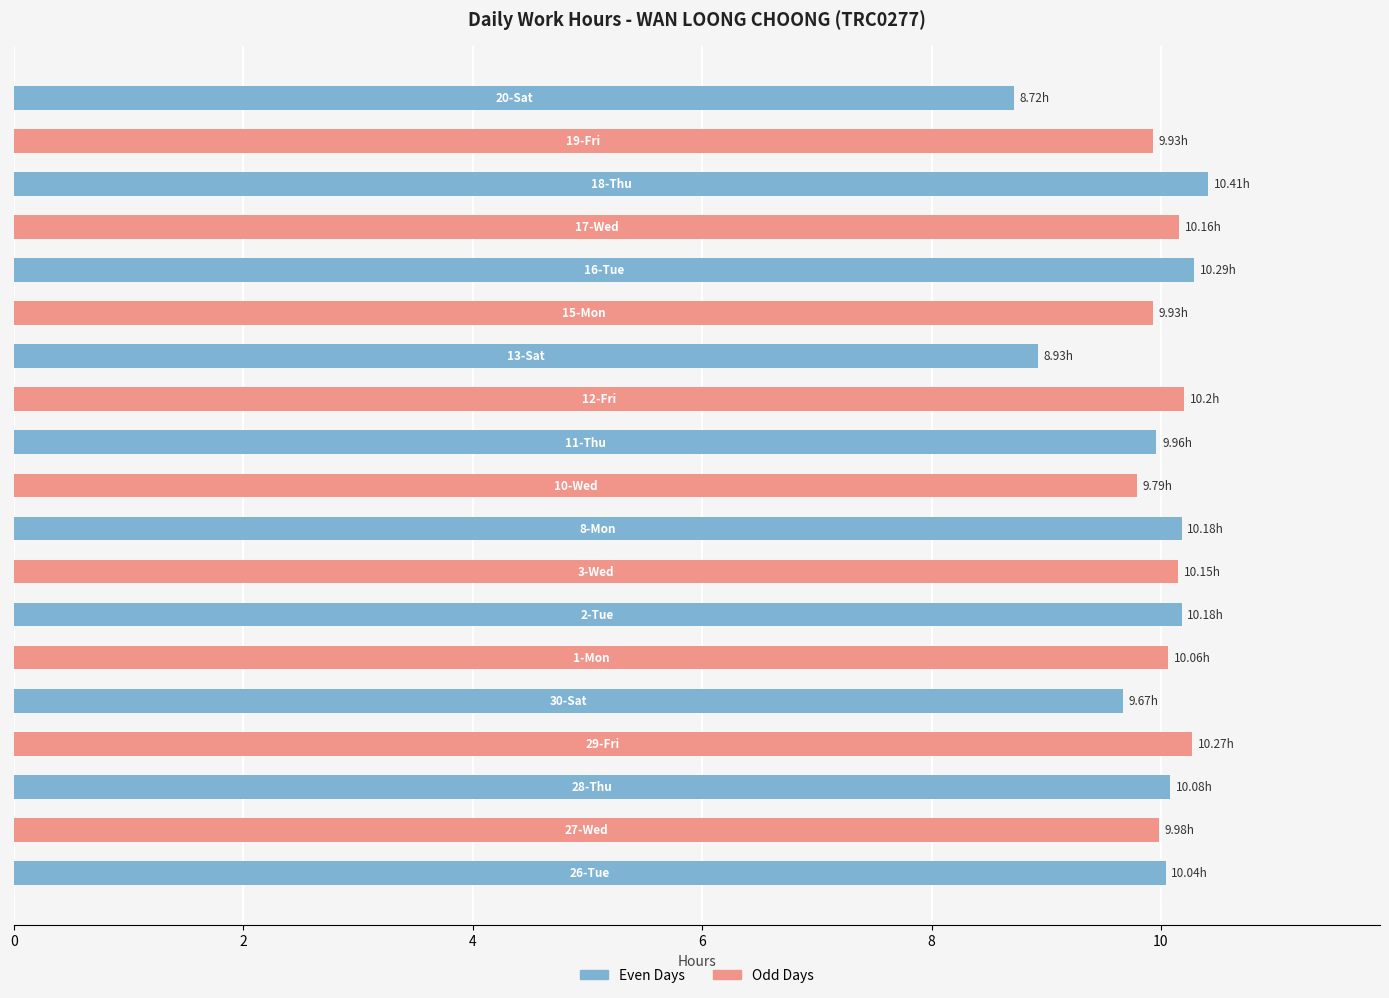

What is the average value?

9.9